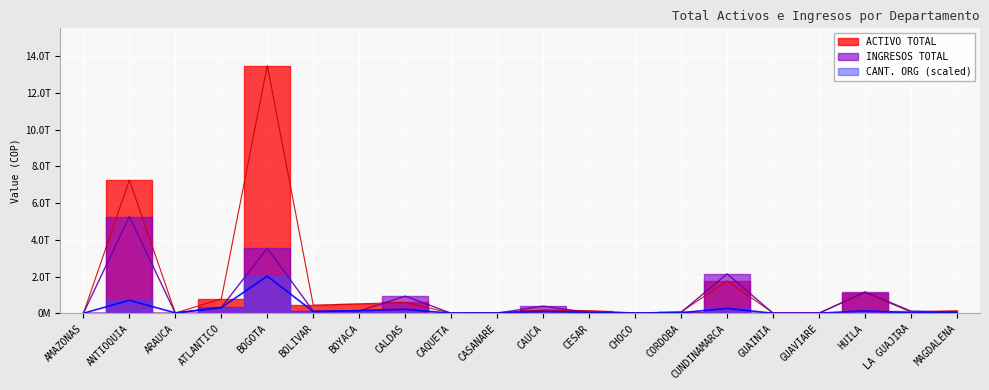

Is it true that ACTIVO TOTAL equals 2741888818.1 at AMAZONAS?

False